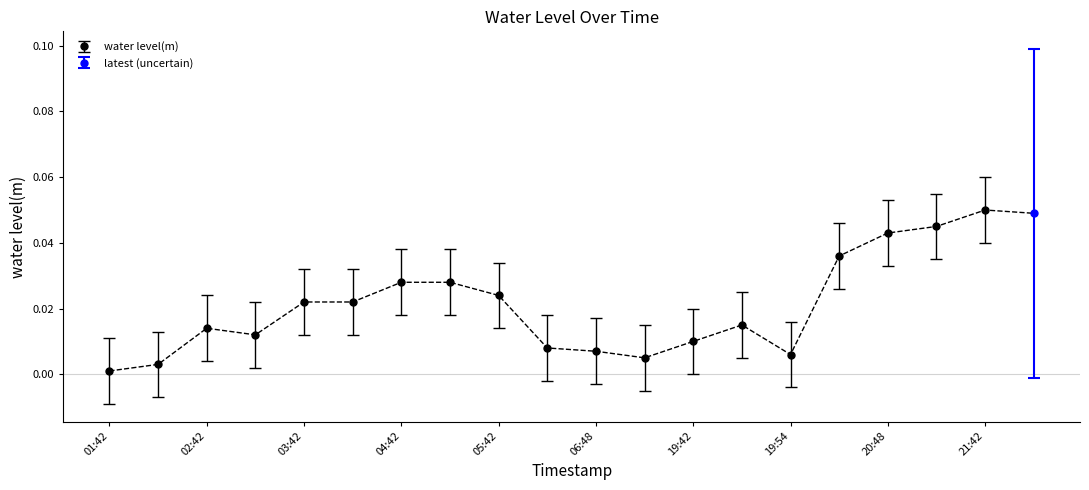

What is the greatest value displayed?

0.1